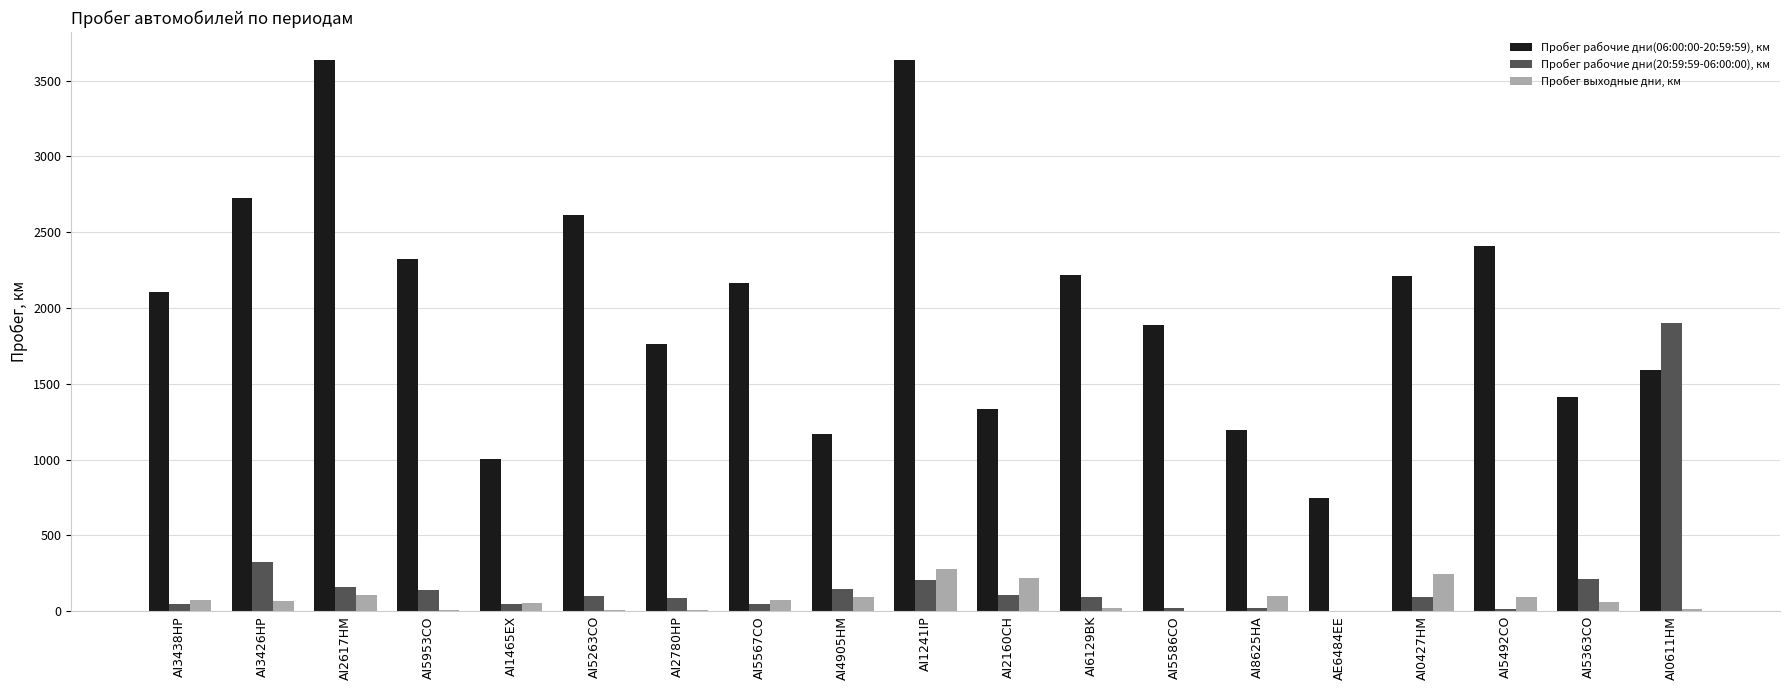

What is the sum of all Пробег выходные дни, км values?

1511.9